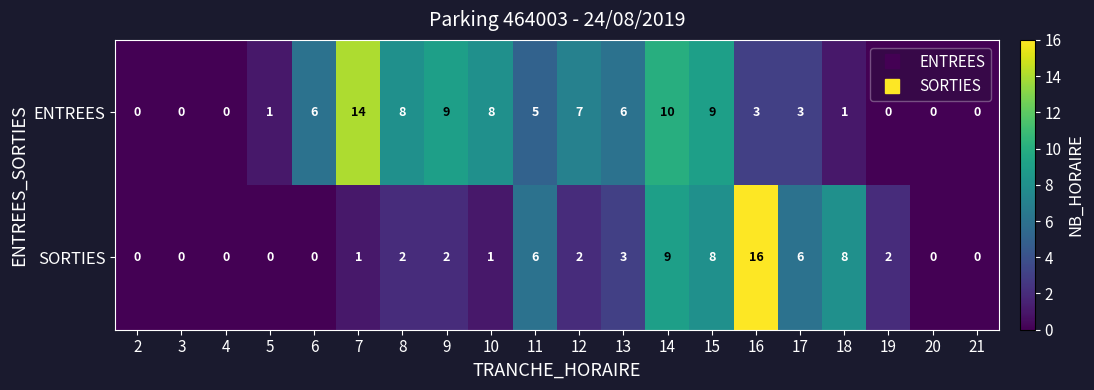

At how many categories does at least one series exceed 3?

13